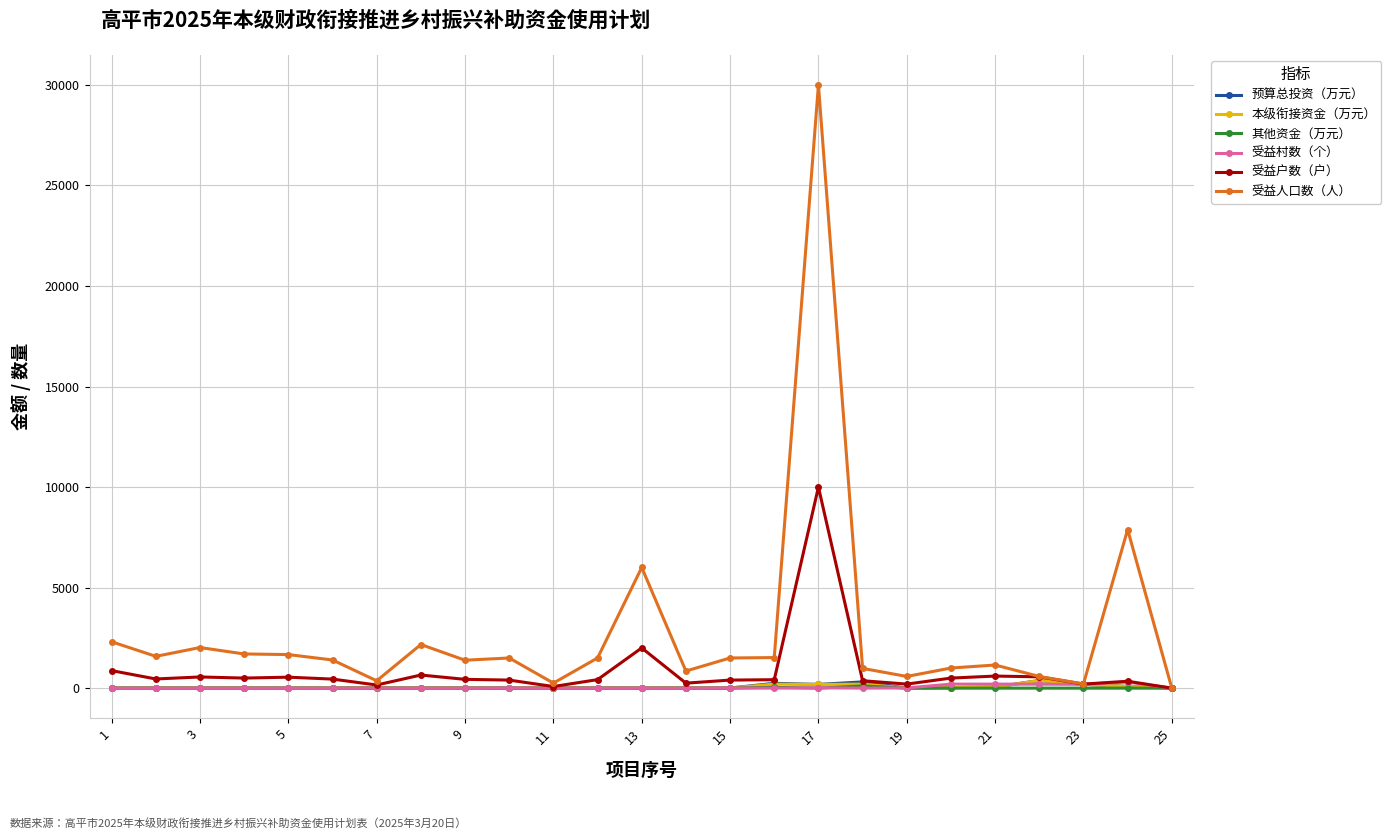

Does the chart display data point markers on the line(s)?

Yes